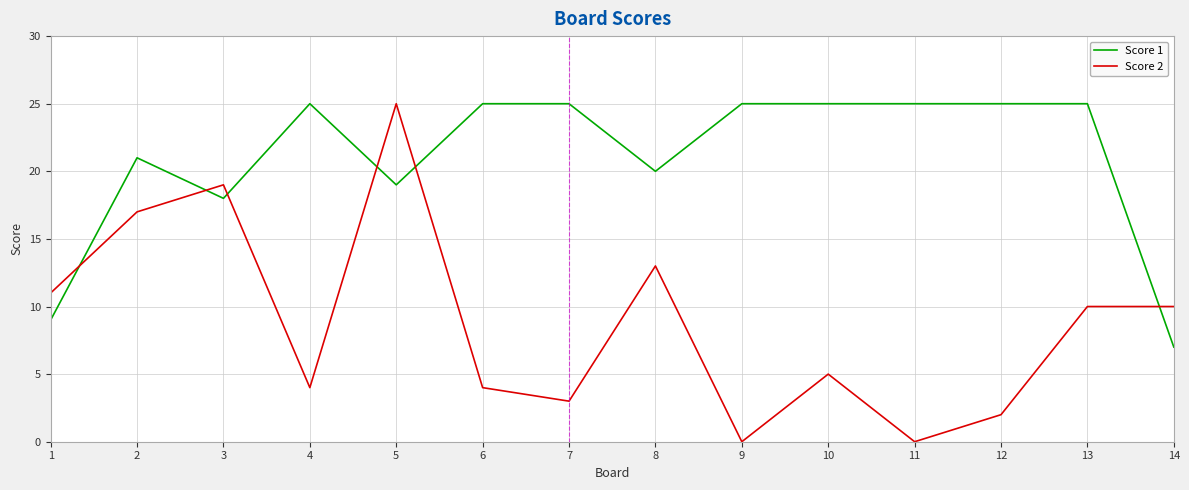

Between 1 and 5, which series saw the biggest shift?

Score 2